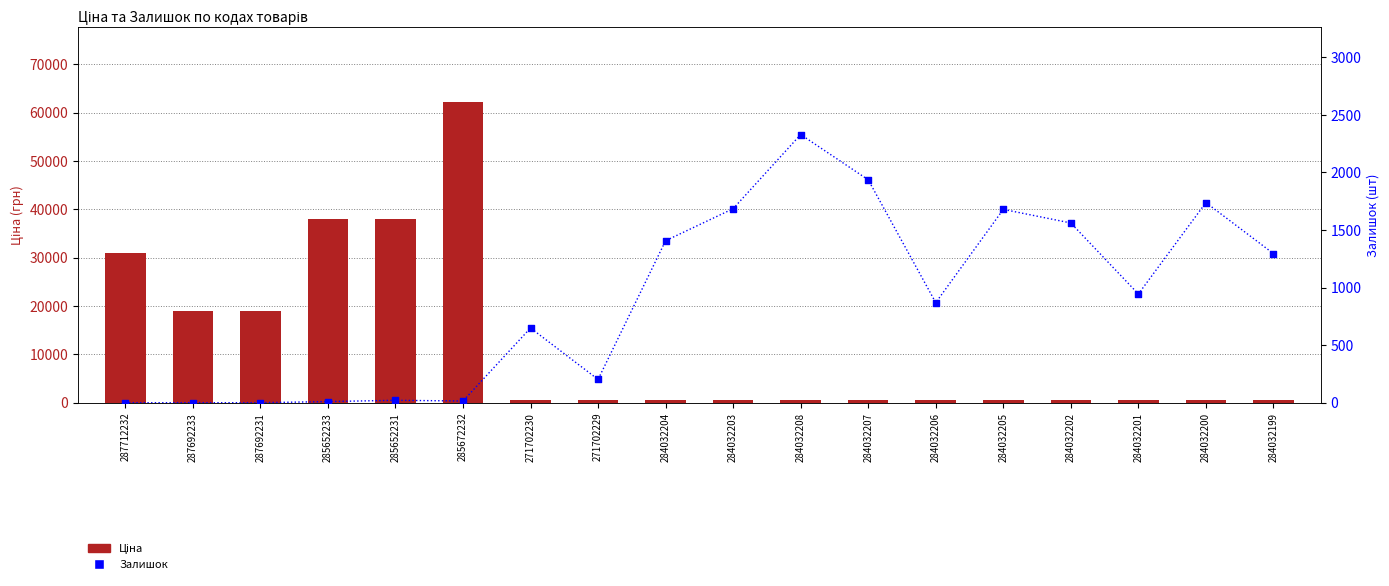

What are all the series names shown in the legend?

Ціна, Залишок